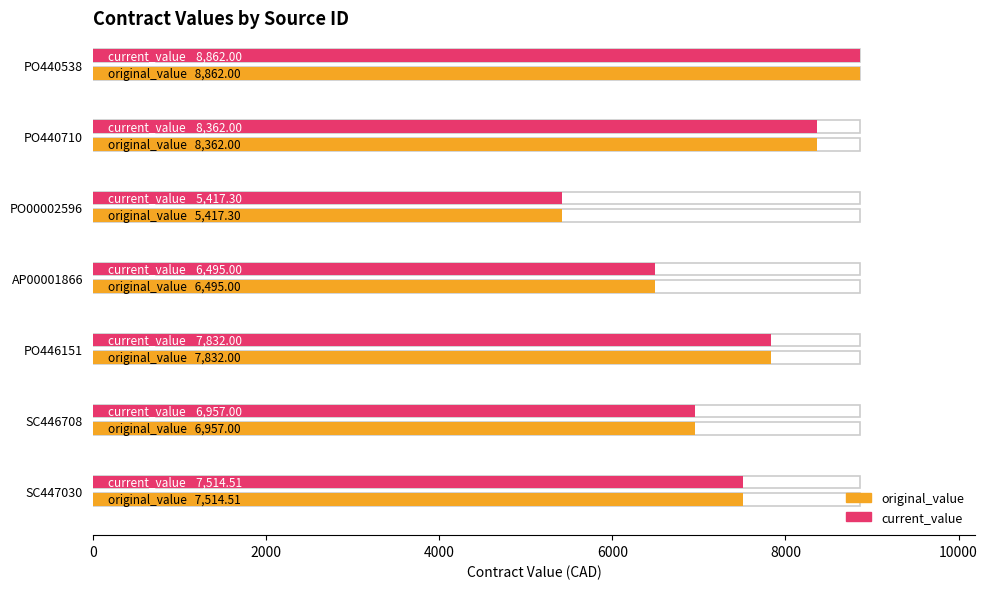

What is the maximum value shown in the chart?

8862.0